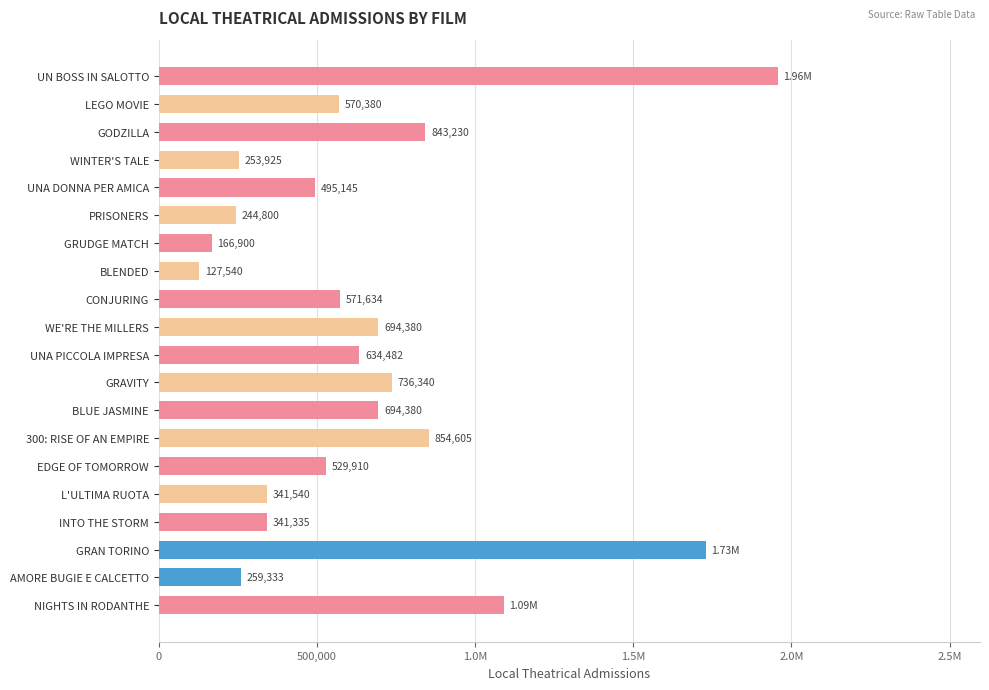

Where is the data nearest to the value 1042120?

NIGHTS IN RODANTHE